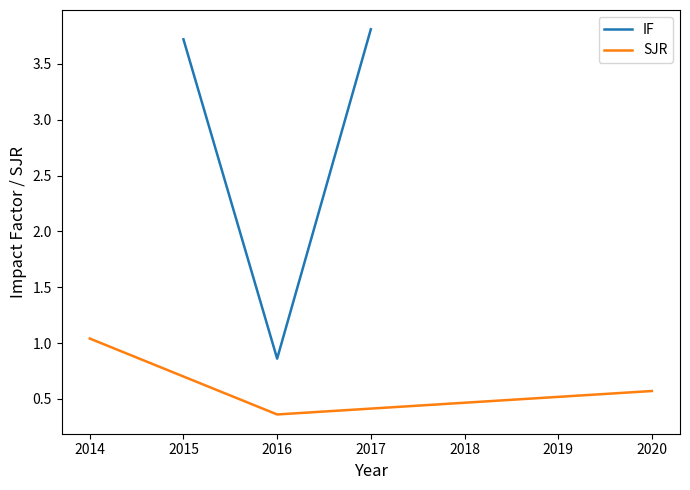

The value of IF at 2017 is 3.8. True or false?

True